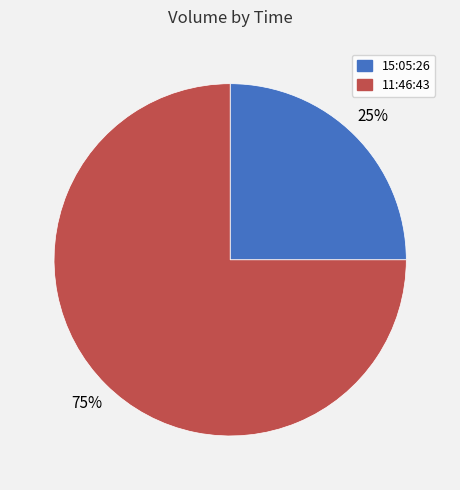

What is the largest slice in the pie chart?

11:46:43